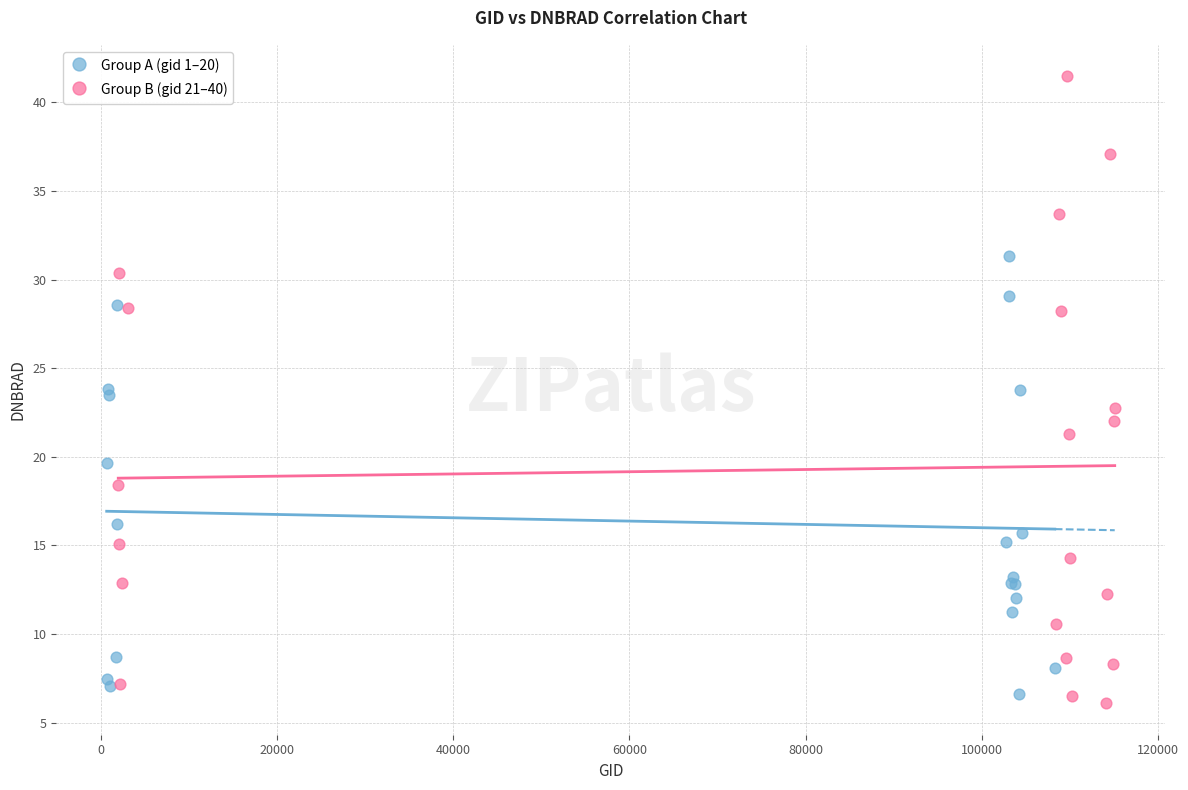

Which series has the widest spread of Y values?

Group B (gid 21–40)